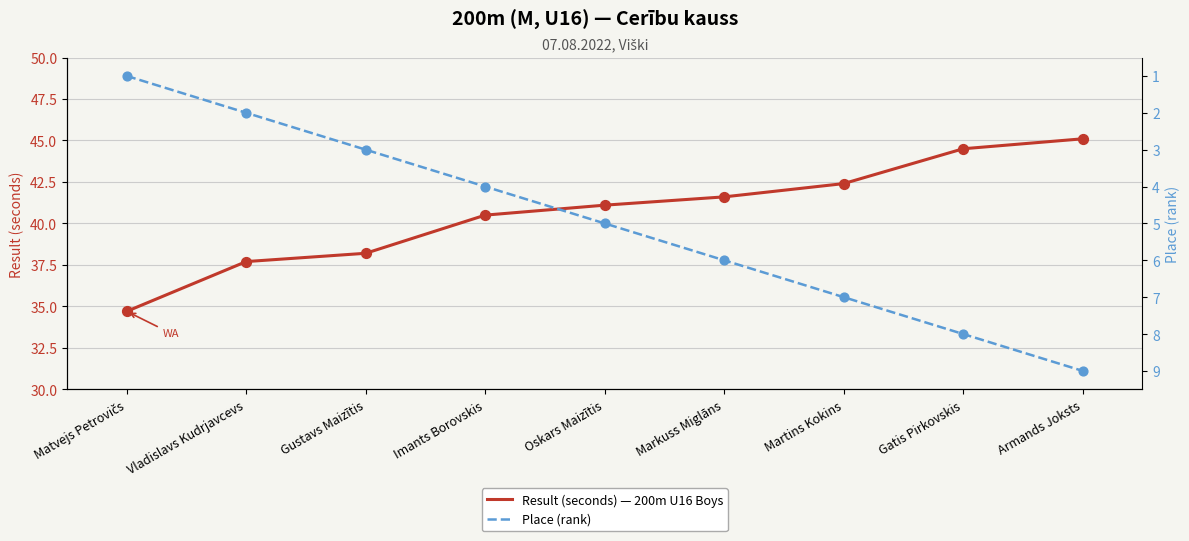

At how many categories does at least one series exceed 15?

9